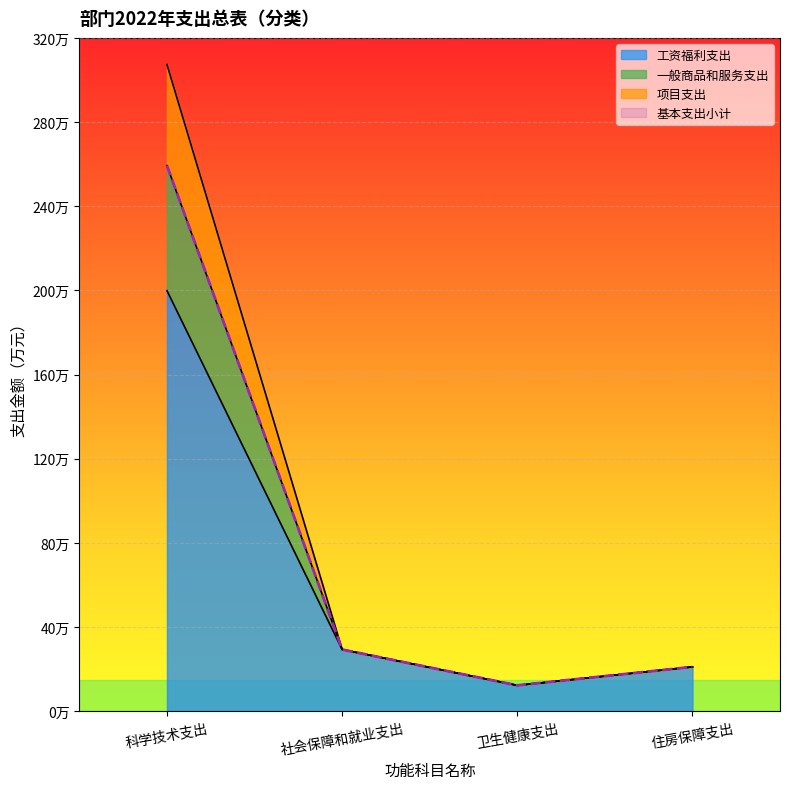

At which category does 项目支出 reach its first local valley?

卫生健康支出